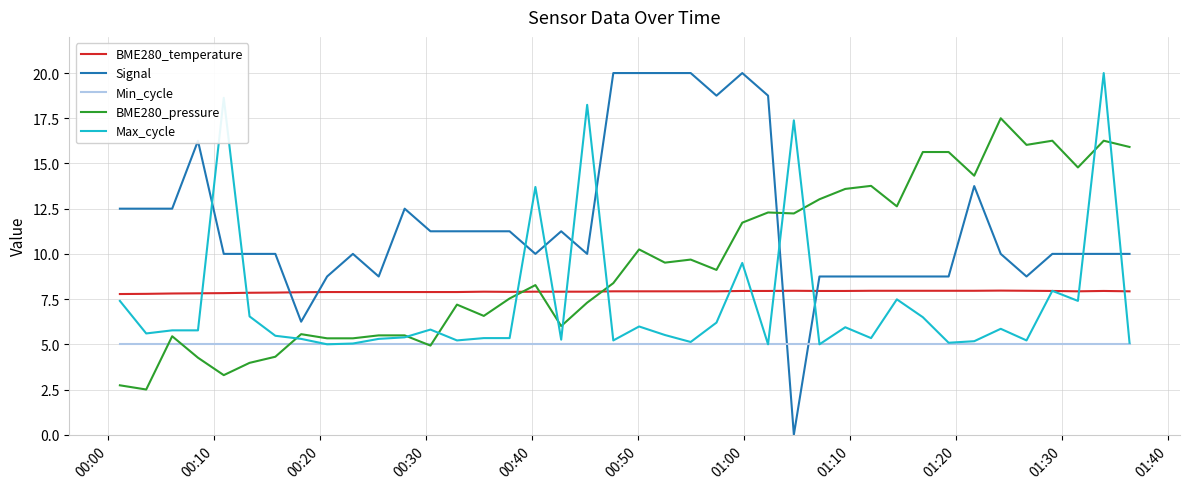

Which series has the largest range (max minus min)?

Signal